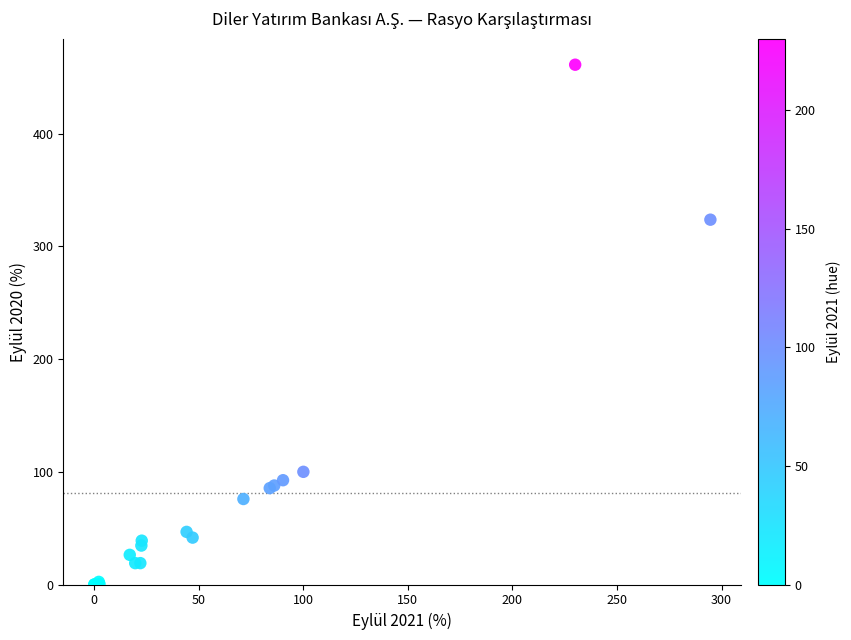

What Y value in the scatter plot is closest to 230?

323.8